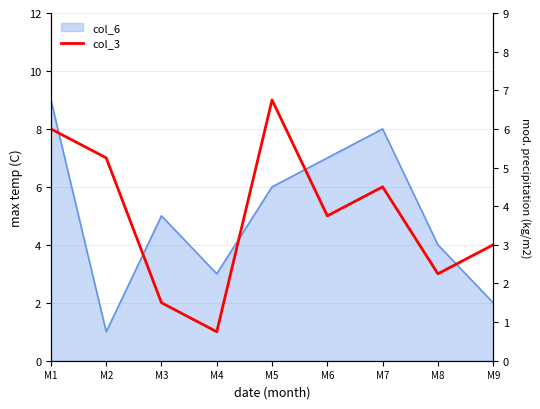

Reading left to right, transcribe all the data shown in this chart.

8	7	2	1	9	5	6	3	4